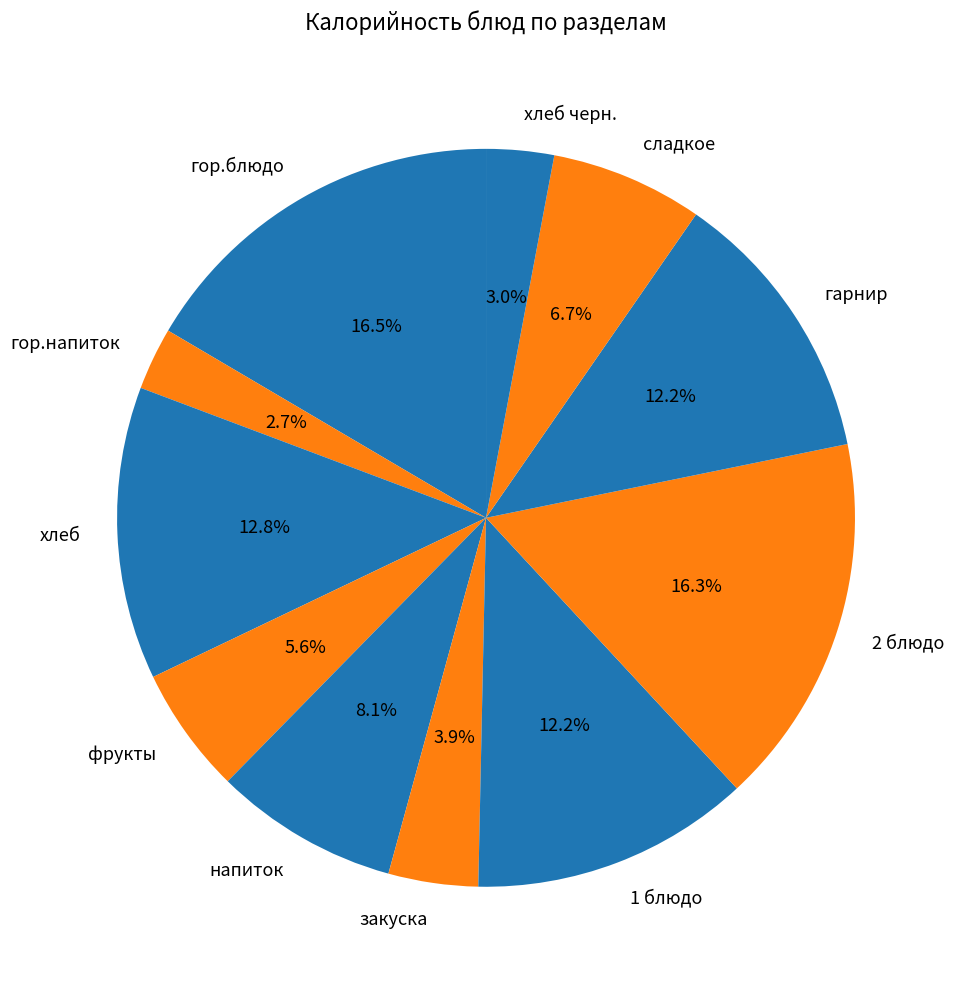

What percentage is NOT represented by хлеб черн.?

97.0%